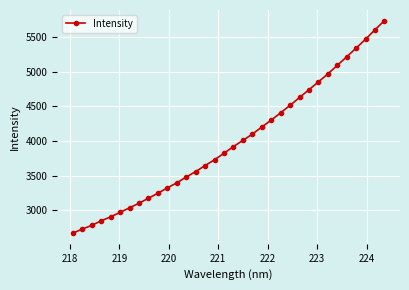

What is the average value?

3988.2